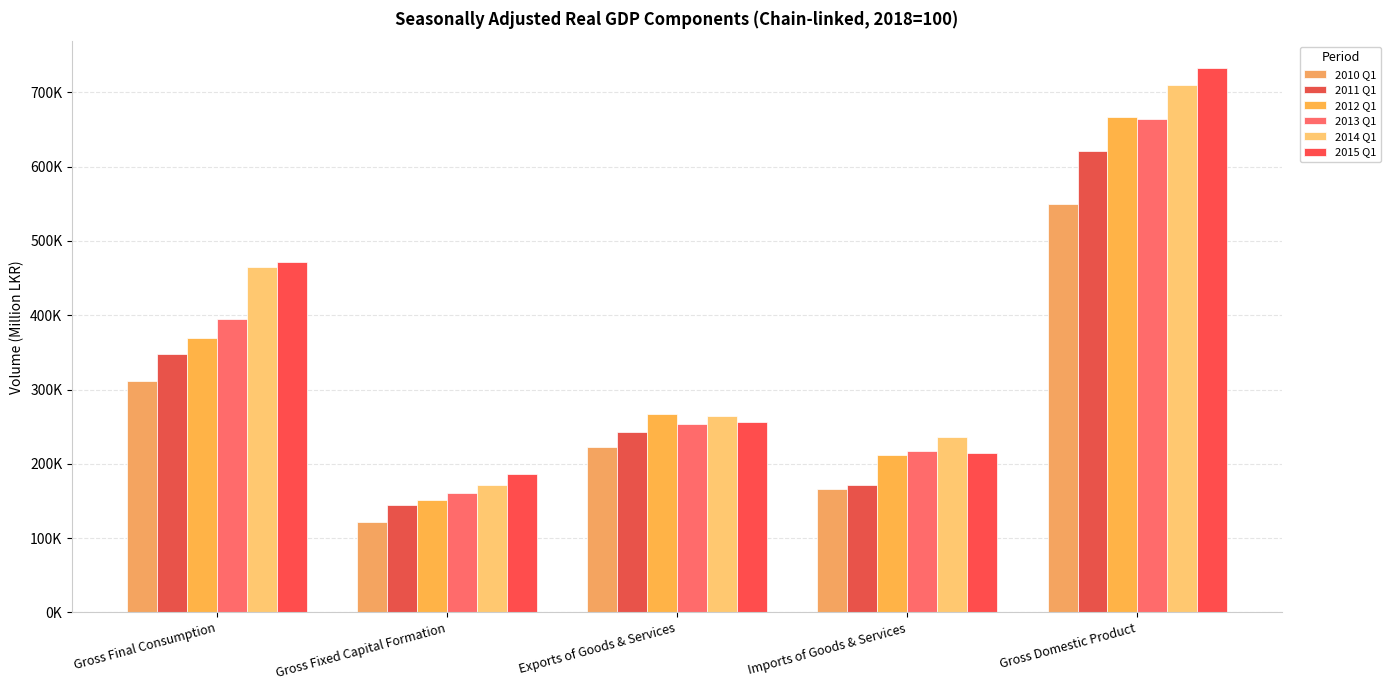

Does the chart contain stacked bars?

No